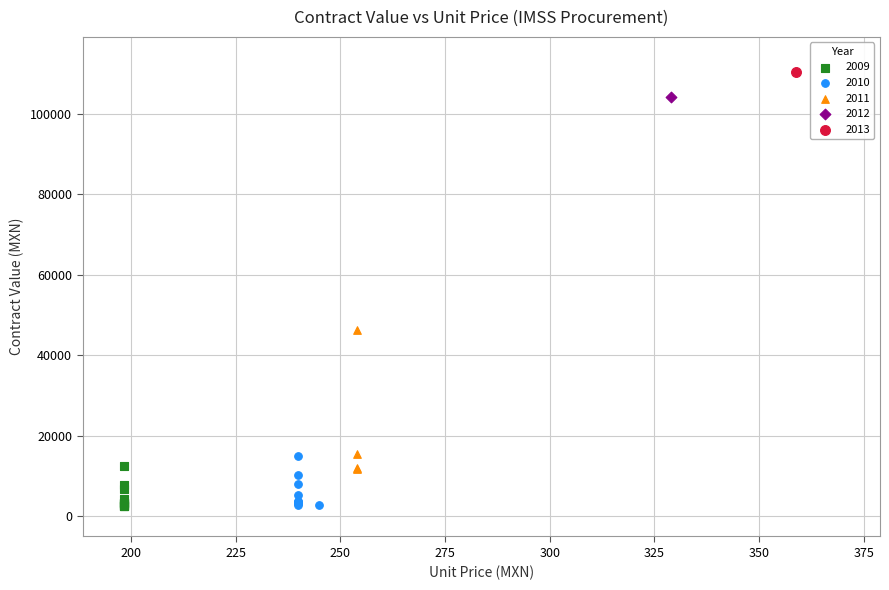

Which series contains the highest Y value?

2013